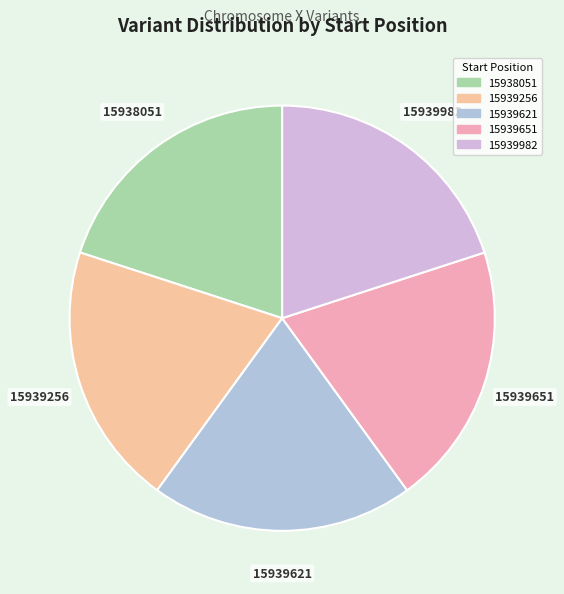

Do 15939651 and 15939982 together represent more than half of the pie?

No